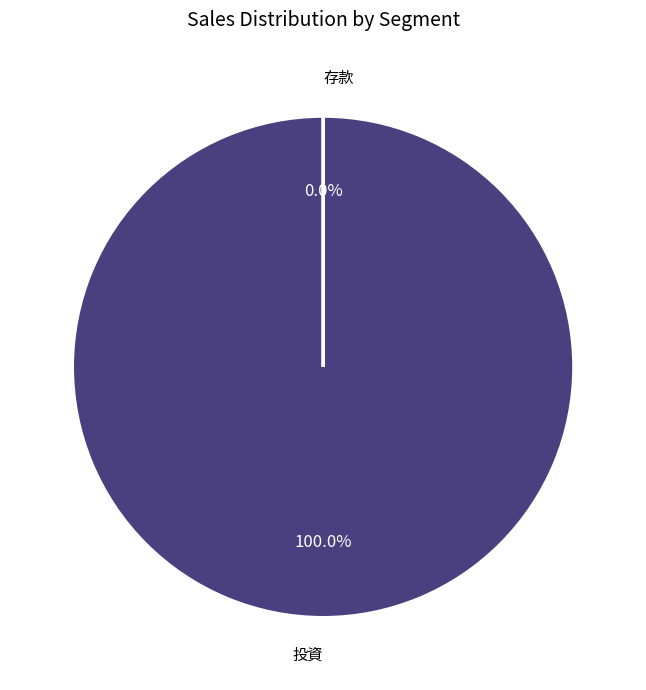

What is the smallest slice in the pie chart?

存款